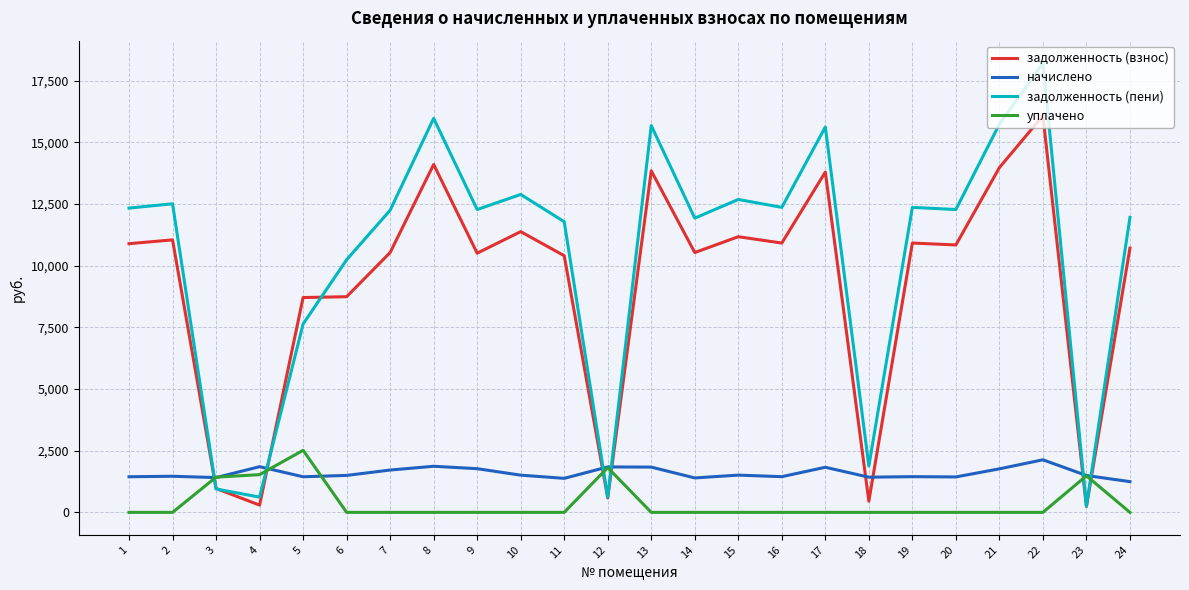

The value of начислено at 16 is 1445.9. True or false?

True